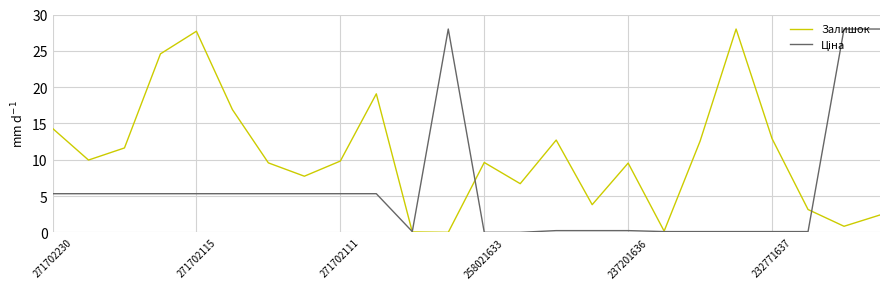

Which series has the largest total across all categories?

Залишок